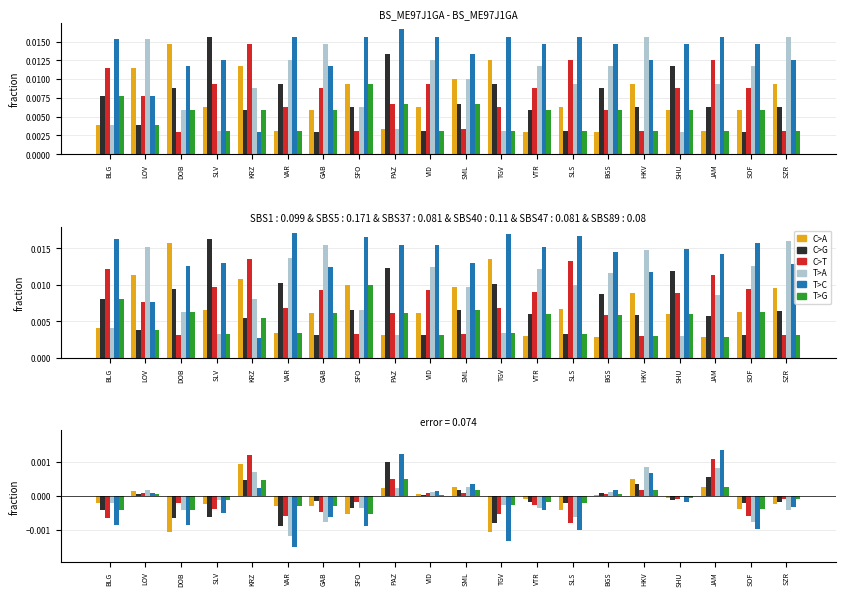

How many groups of bars are there?

20